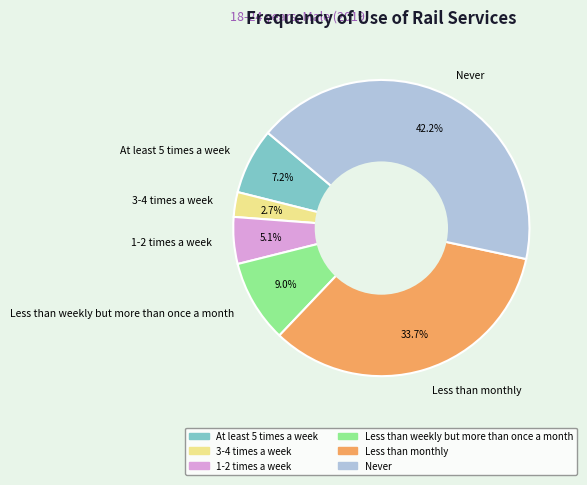

What percentage do Never and 1-2 times a week together represent?

47.3%